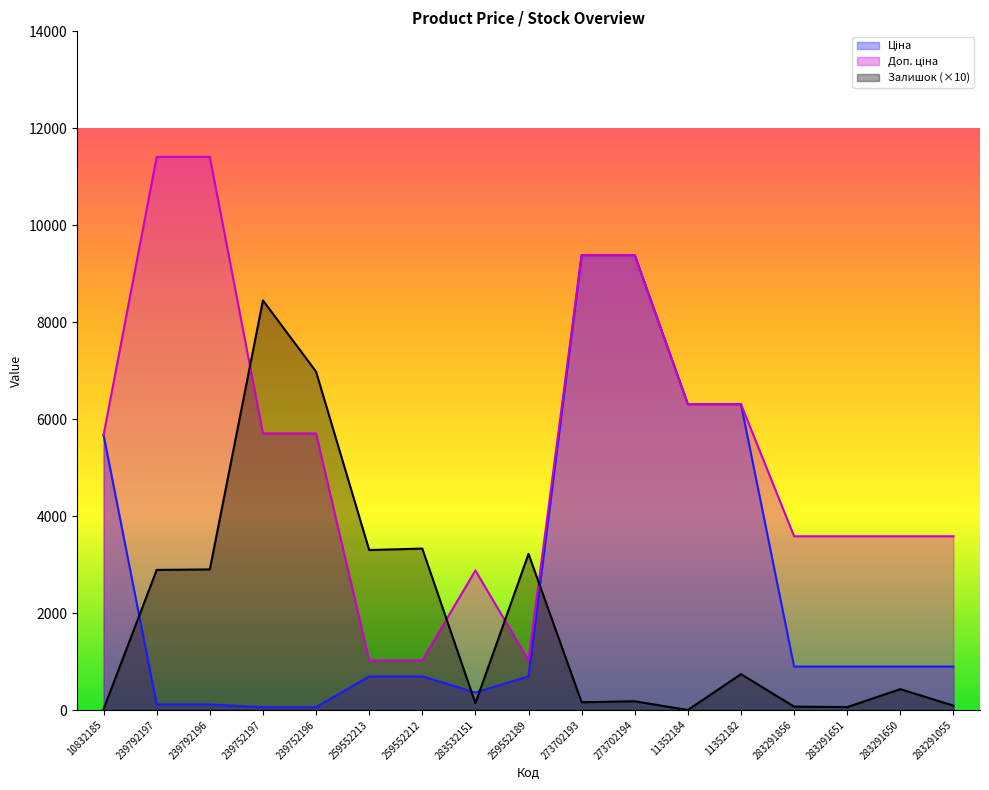

How many lines are shown in the chart?

3